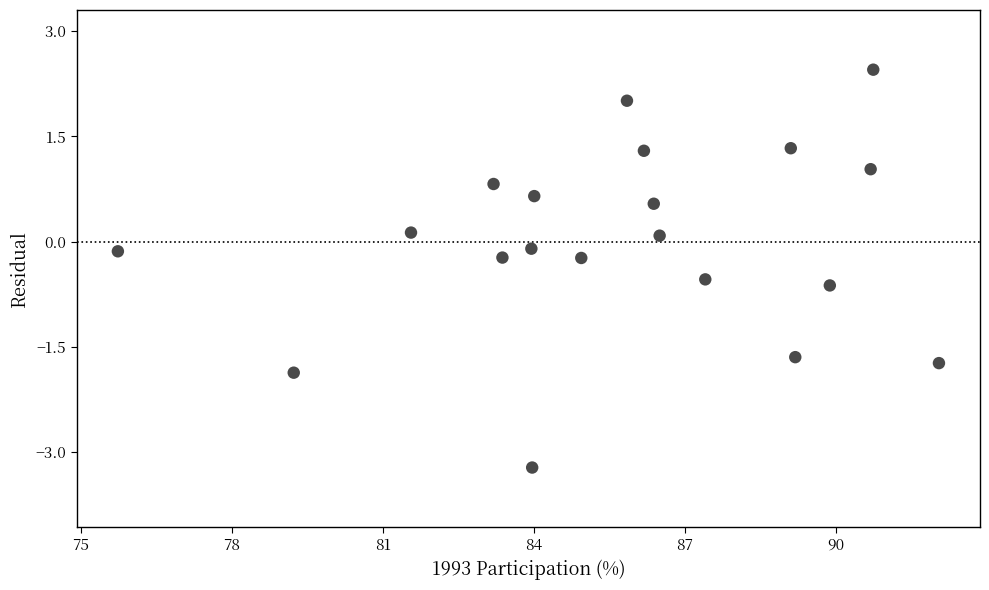

What is the range of X values (max minus min)?

16.3